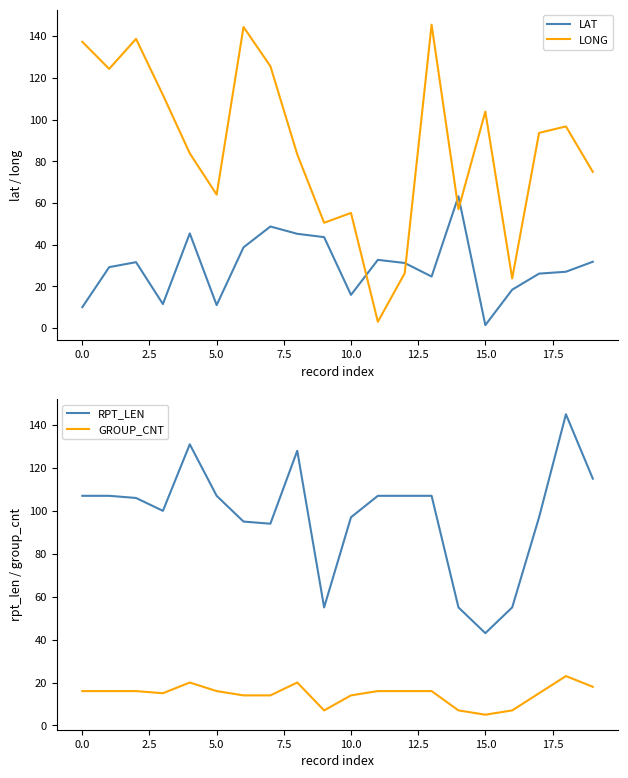

What is the value of the LAT point at the 8th from the left?

48.7